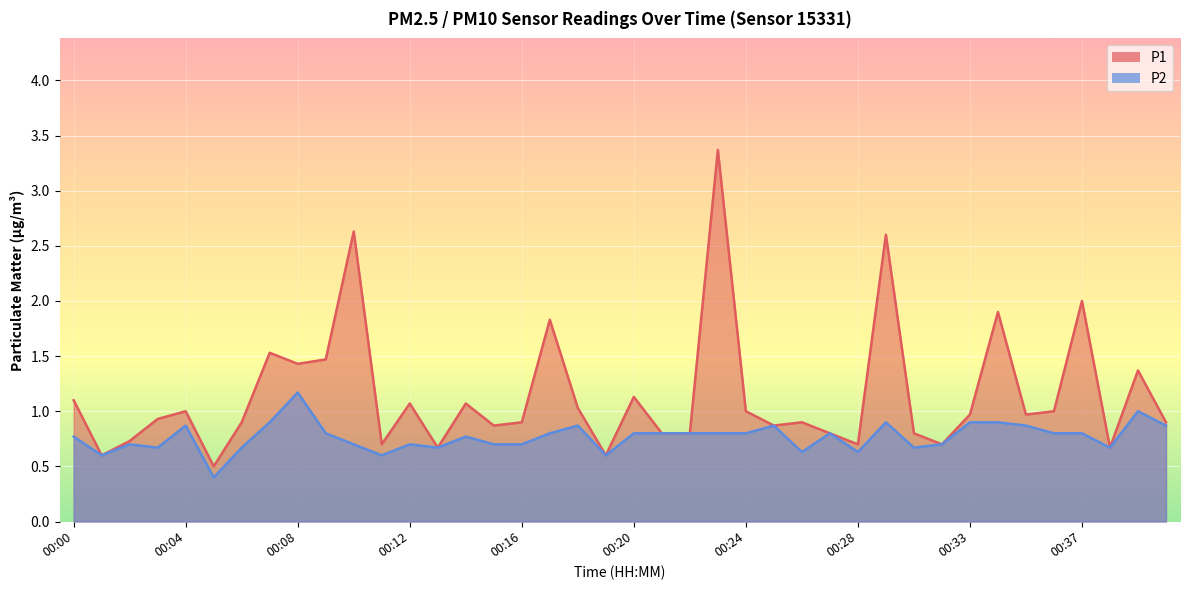

How many interior local valleys does the P2 series have?

10